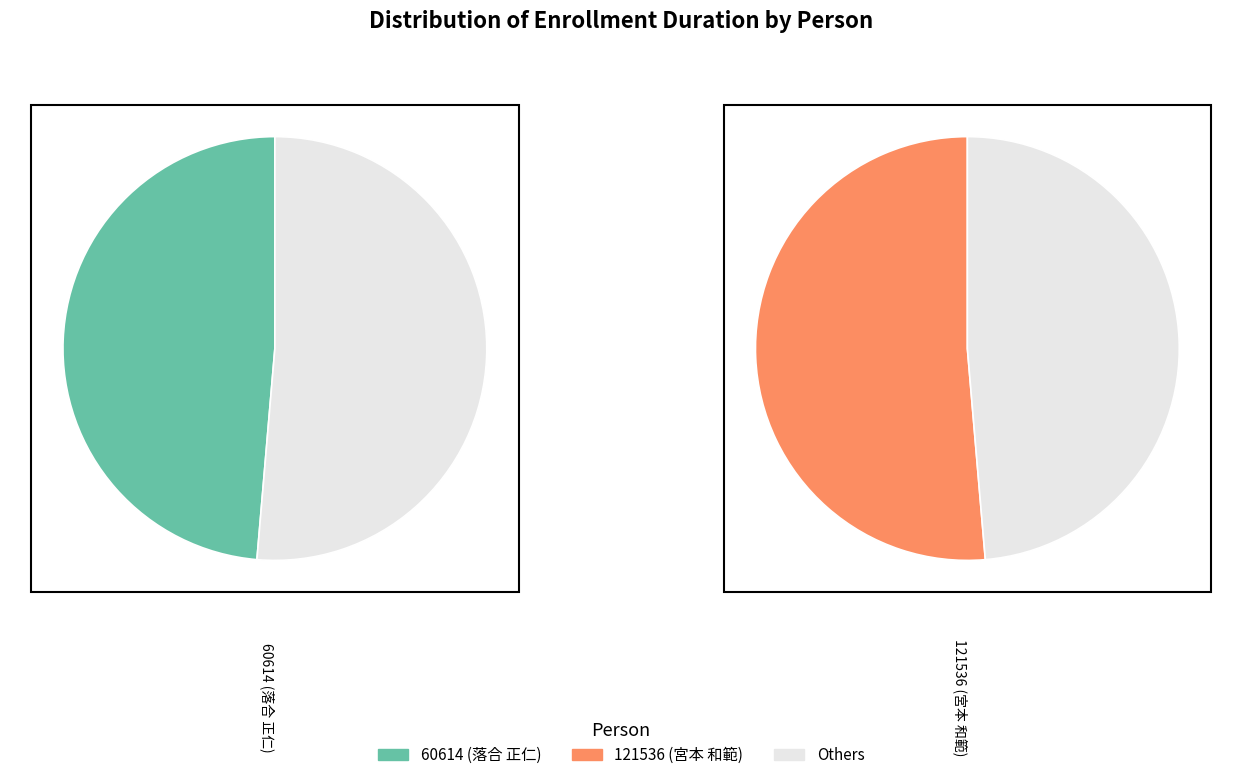

To the nearest percent, what portion does 121536 represent?

51%